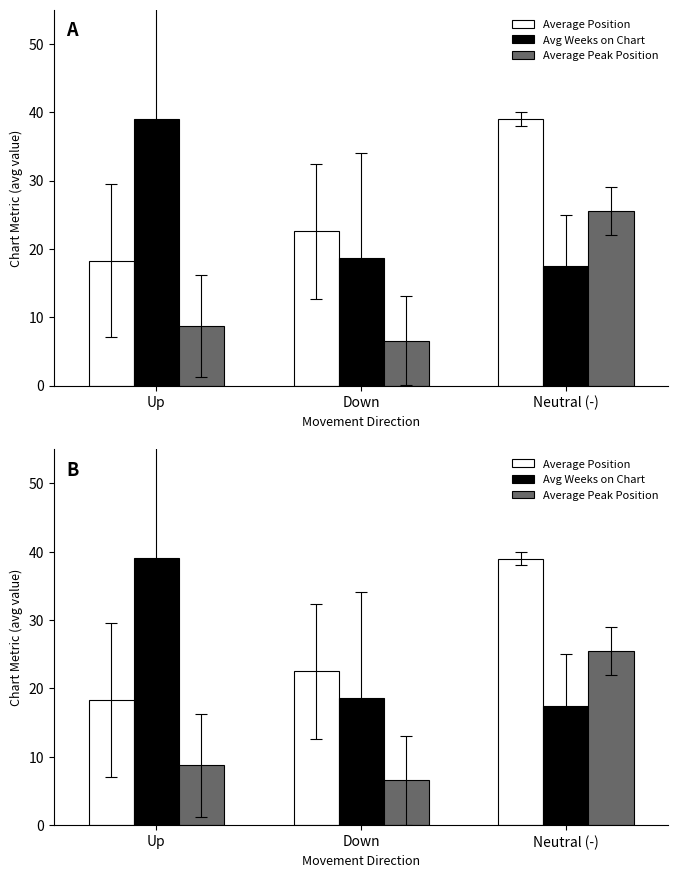

Are the bars horizontal?

No